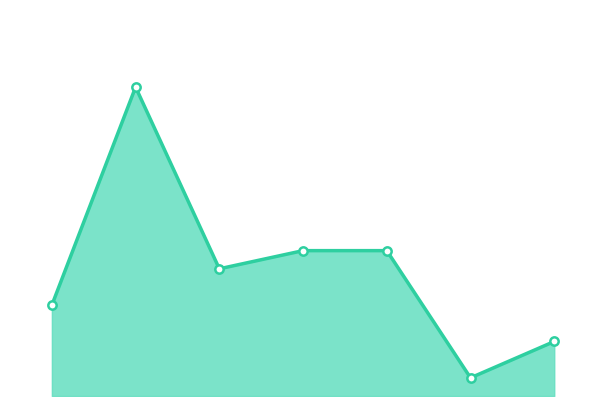

Where is the first local maximum?

1